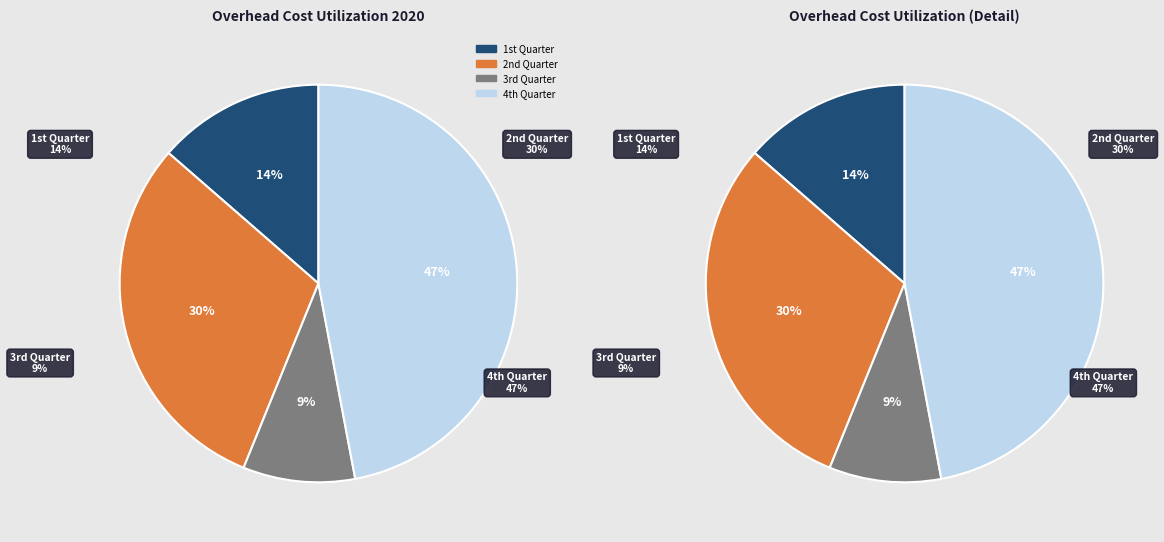

Is there a majority slice in this chart?

No